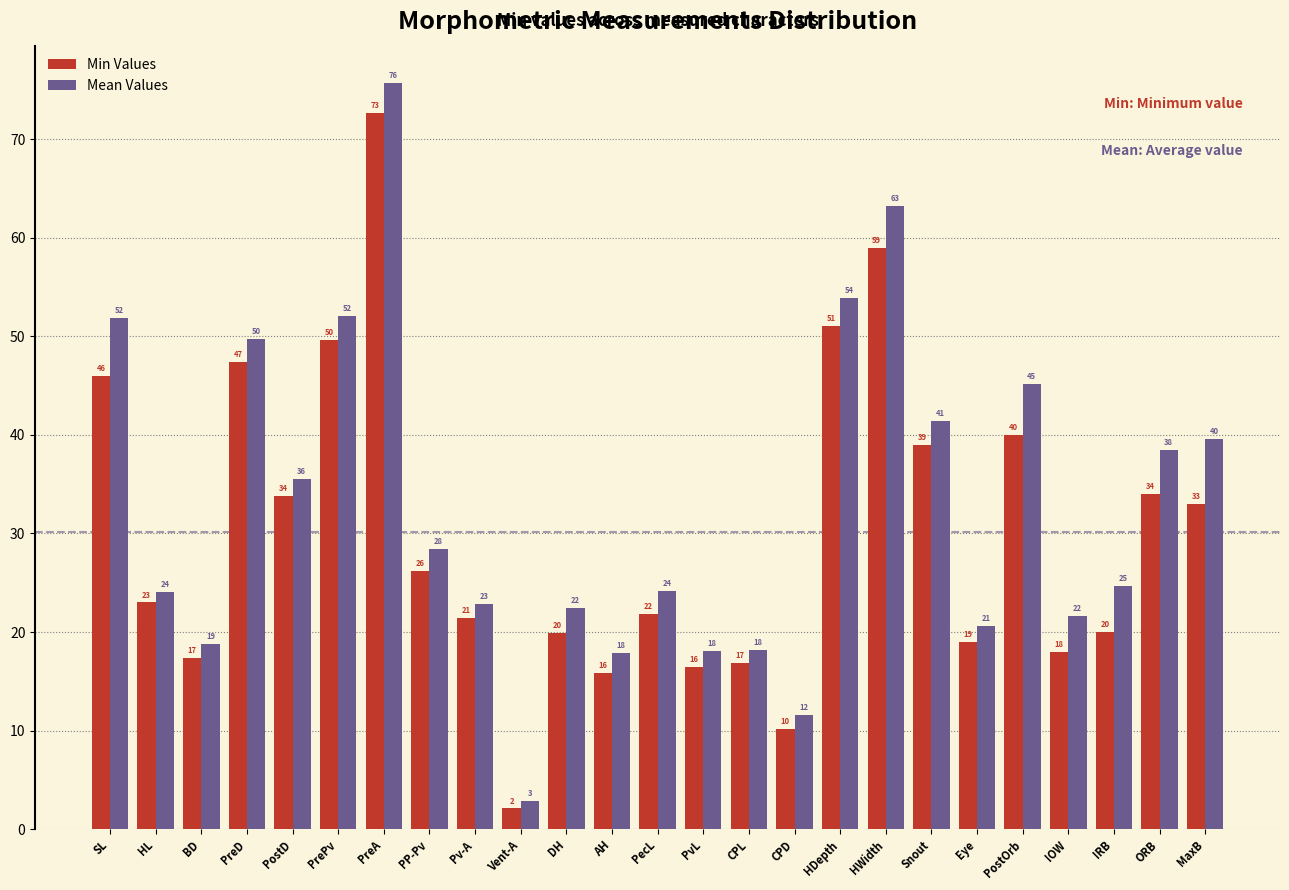

Which series changed the most between DH and ORB?

Mean Values